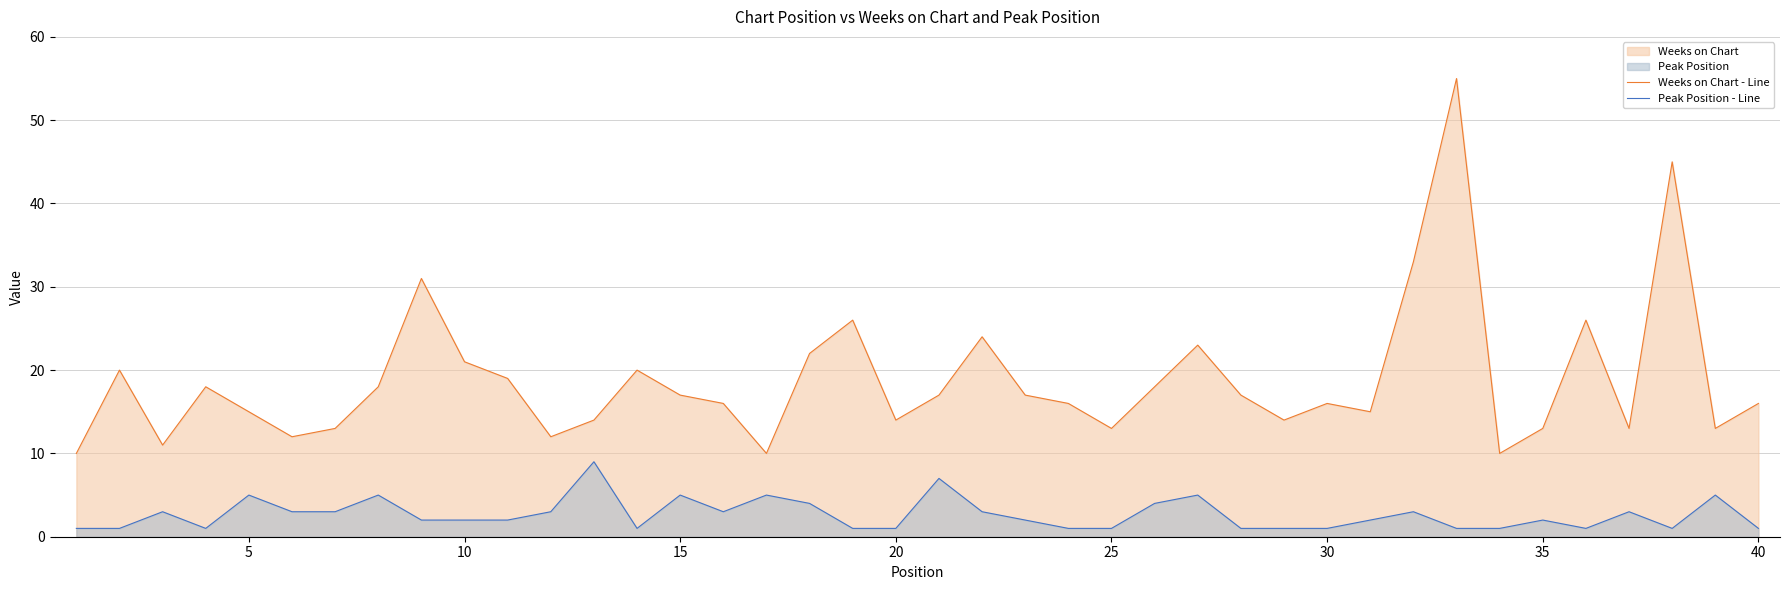

List the series in order of their peak value, lowest first.

Peak Position - Line, Weeks on Chart - Line